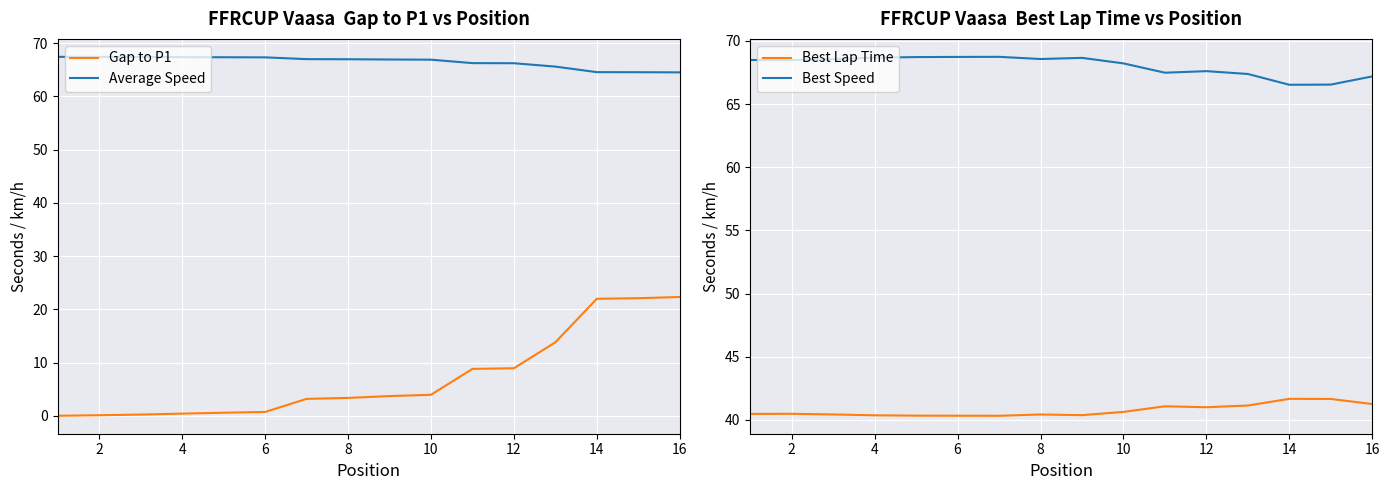

List the series in order of their peak value, lowest first.

Gap to P1, Best Lap Time, Average Speed, Best Speed